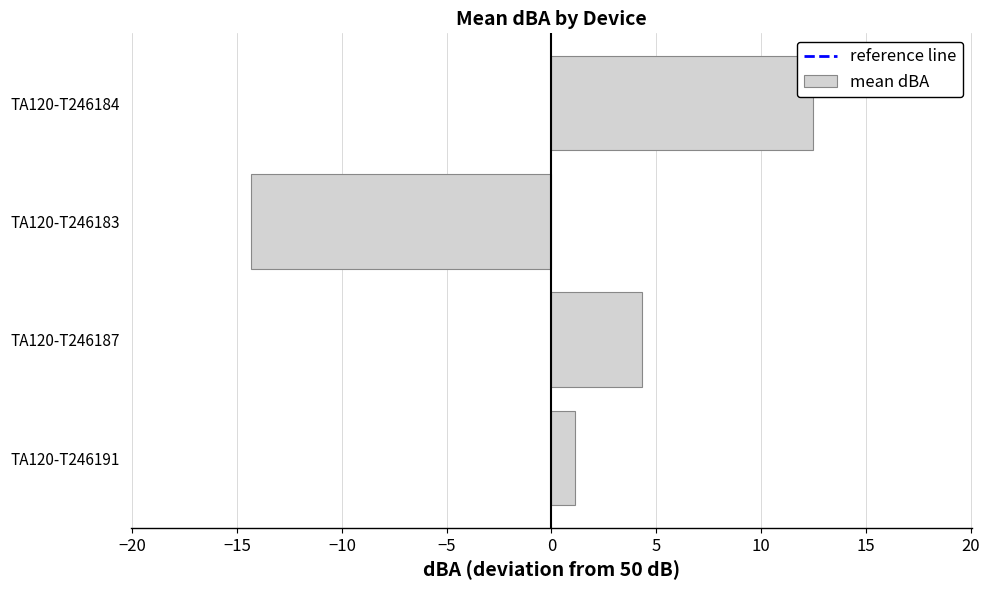

Rank the categories by value from highest to lowest.

TA120-T246184, TA120-T246187, TA120-T246191, TA120-T246183